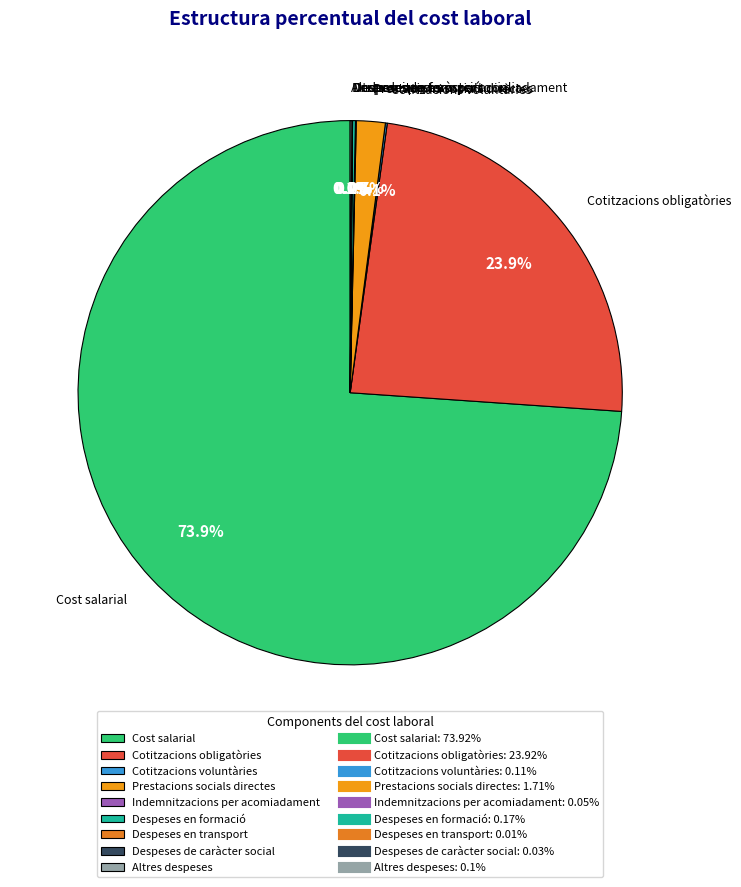

Which slice is the largest?

Cost salarial